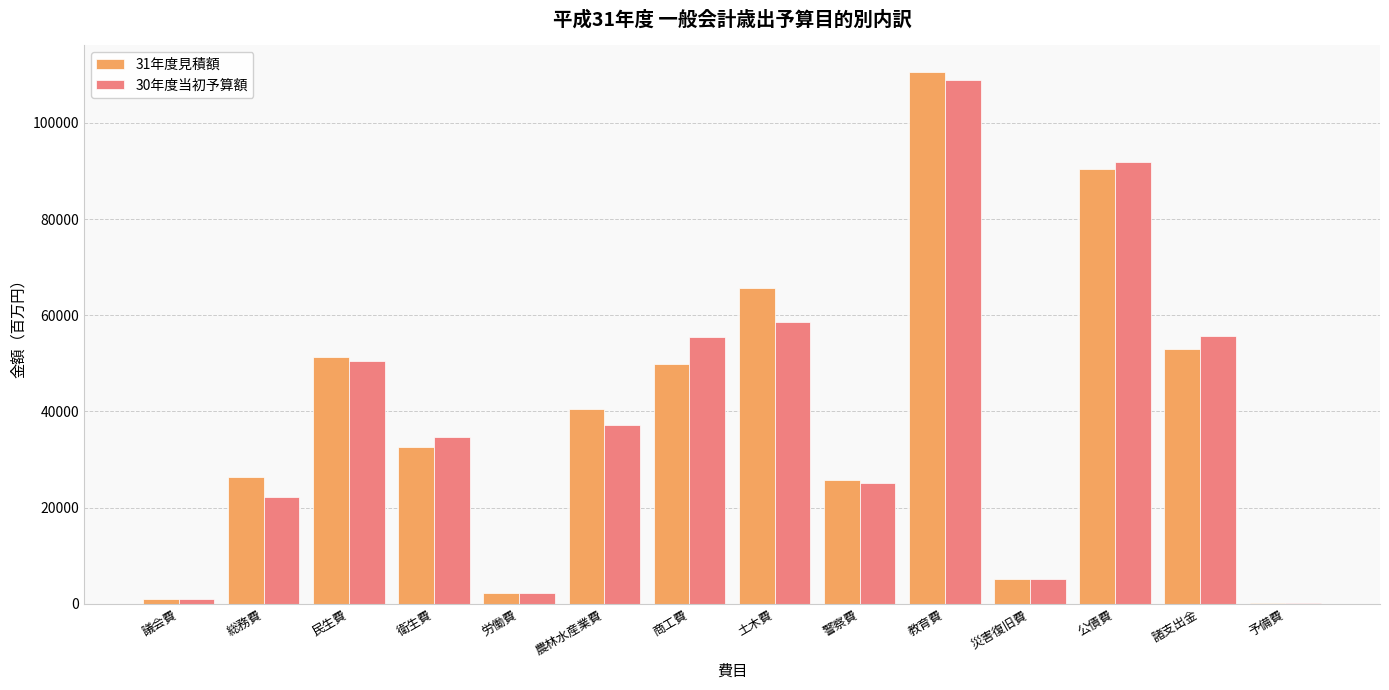

Between 農林水産業費 and 商工費, which series saw the biggest shift?

30年度当初予算額